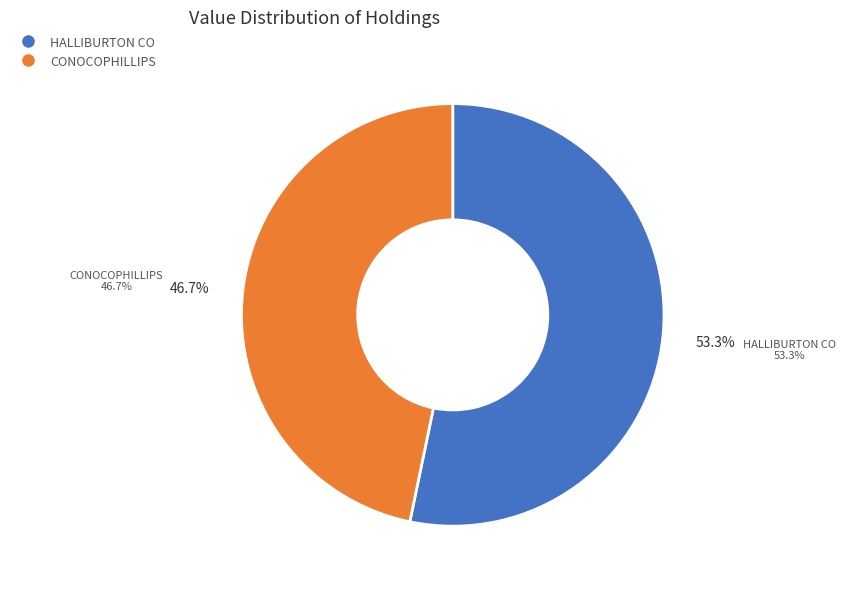

Approximately how many times larger is the value at HALLIBURTON CO compared to CONOCOPHILLIPS?

1.1